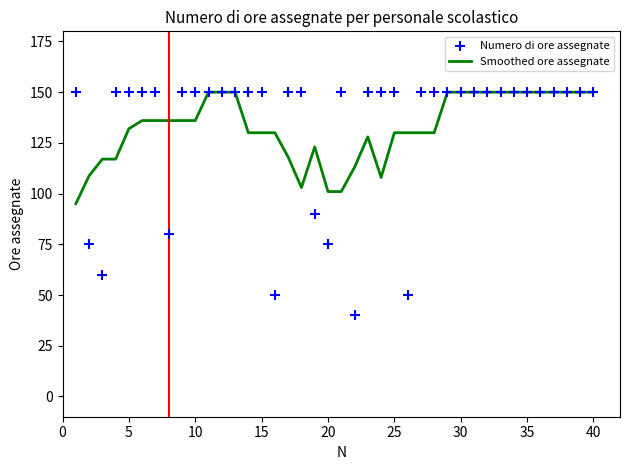

Which series contains the lowest Y value?

Numero di ore assegnate